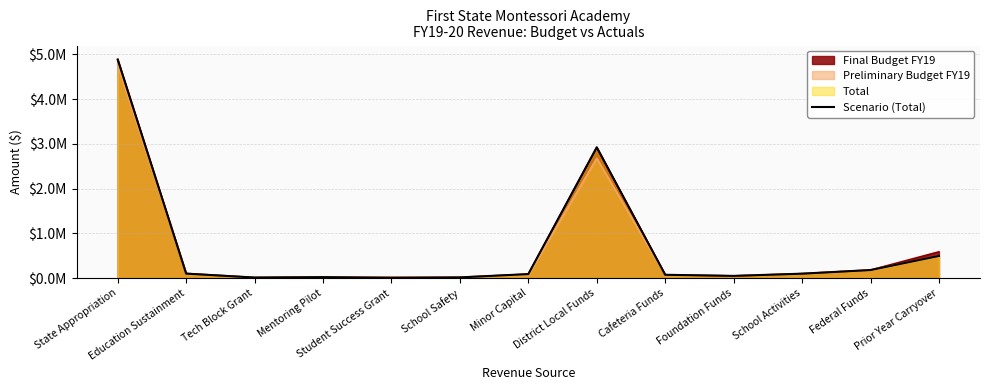

List the labels in order of value, largest first.

State Appropriation, District Local Funds, Prior Year Carryover, Federal Funds, Education Sustainment, School Activities, Minor Capital, Cafeteria Funds, Foundation Funds, Mentoring Pilot, School Safety, Tech Block Grant, Student Success Grant